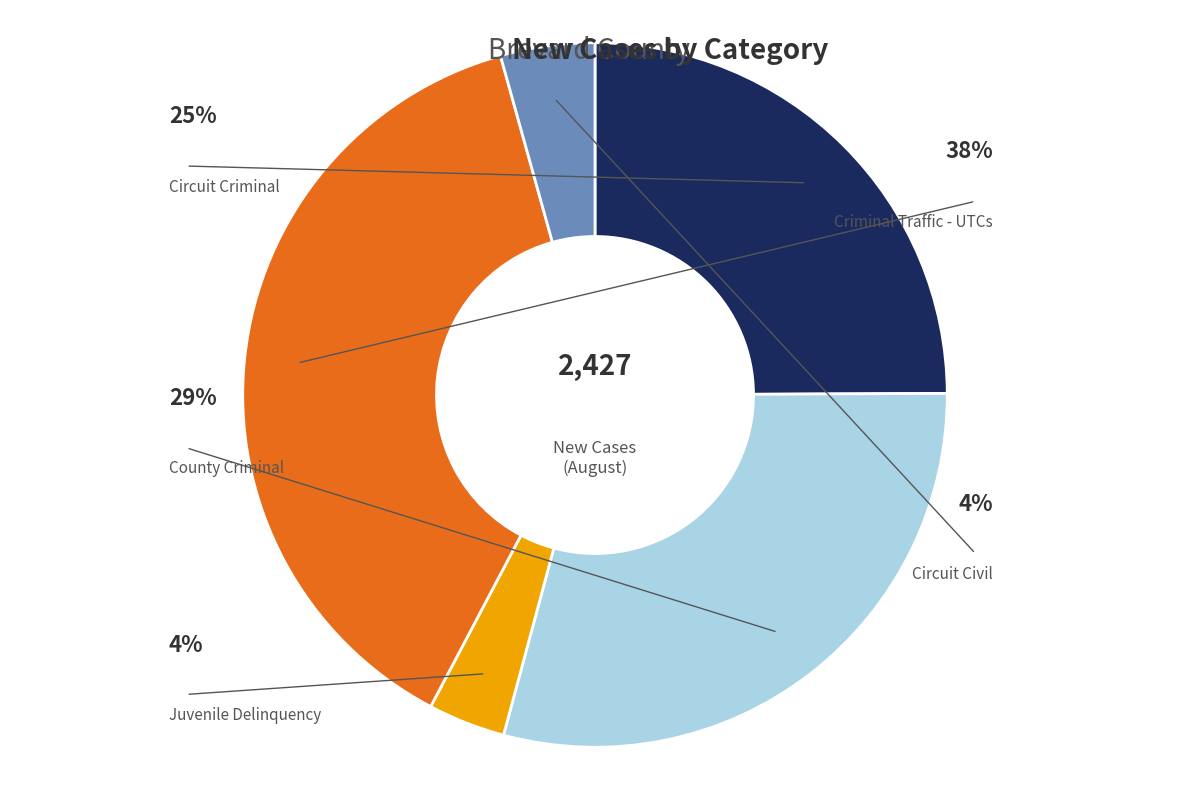

Is there a majority slice in this chart?

No